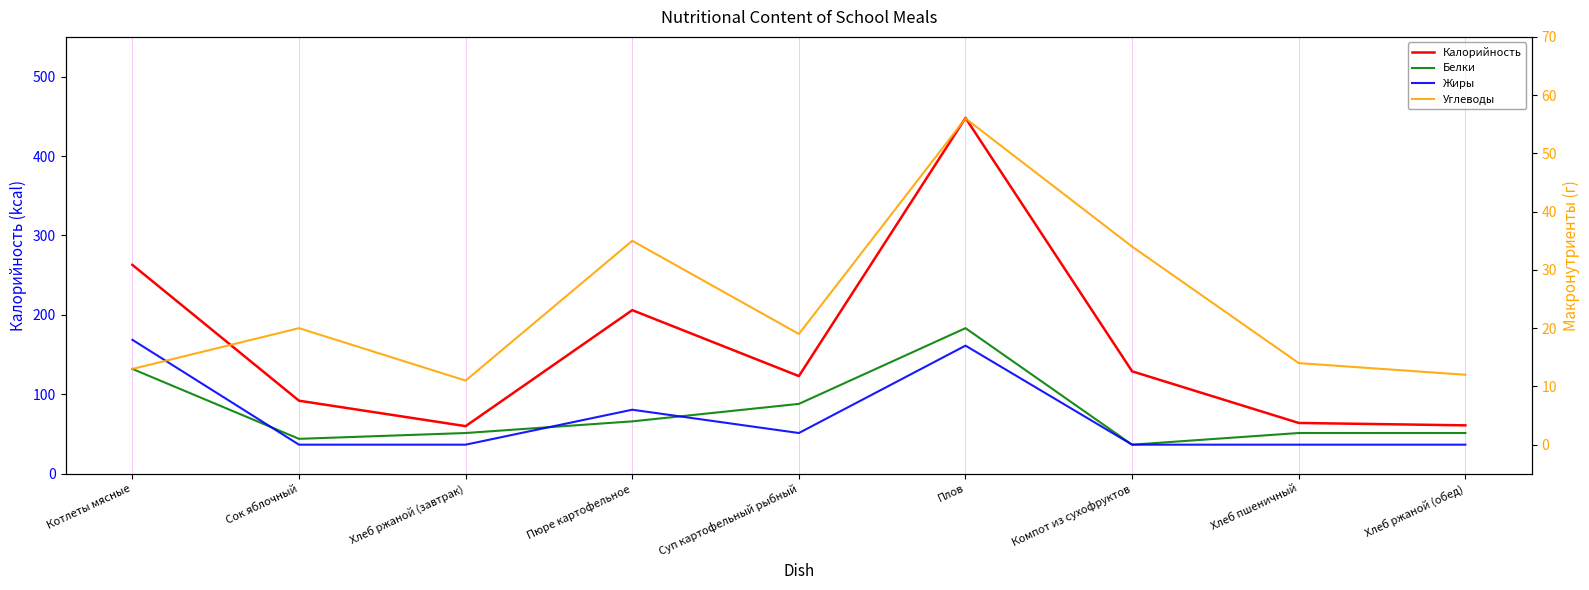

How many lines are shown in the chart?

4